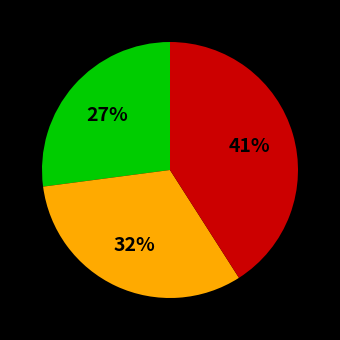

Is there a majority slice in this chart?

No